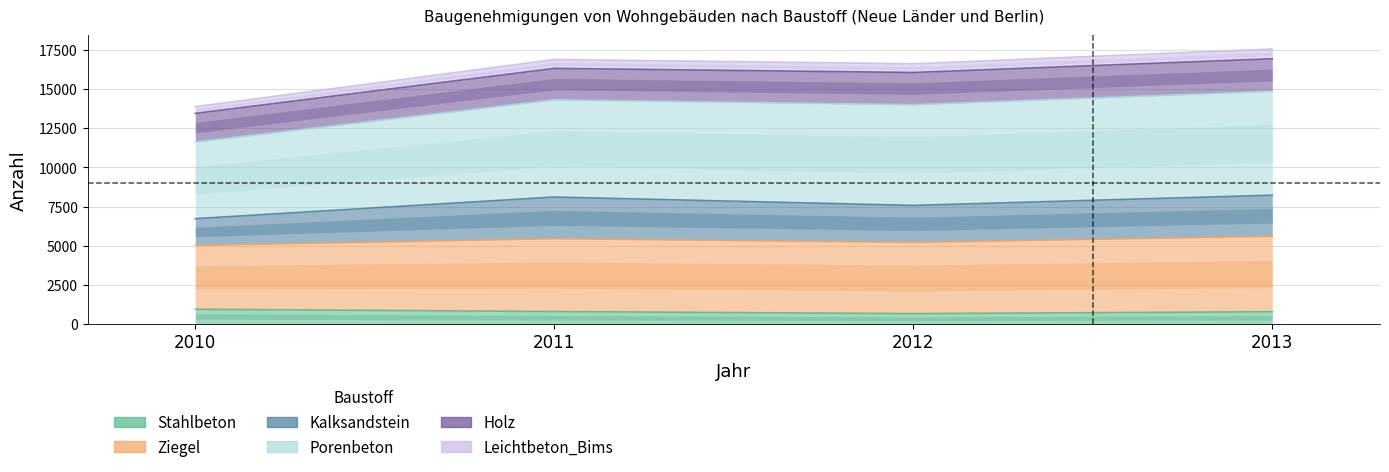

True or false: Kalksandstein and Stahlbeton cross at least once.

False